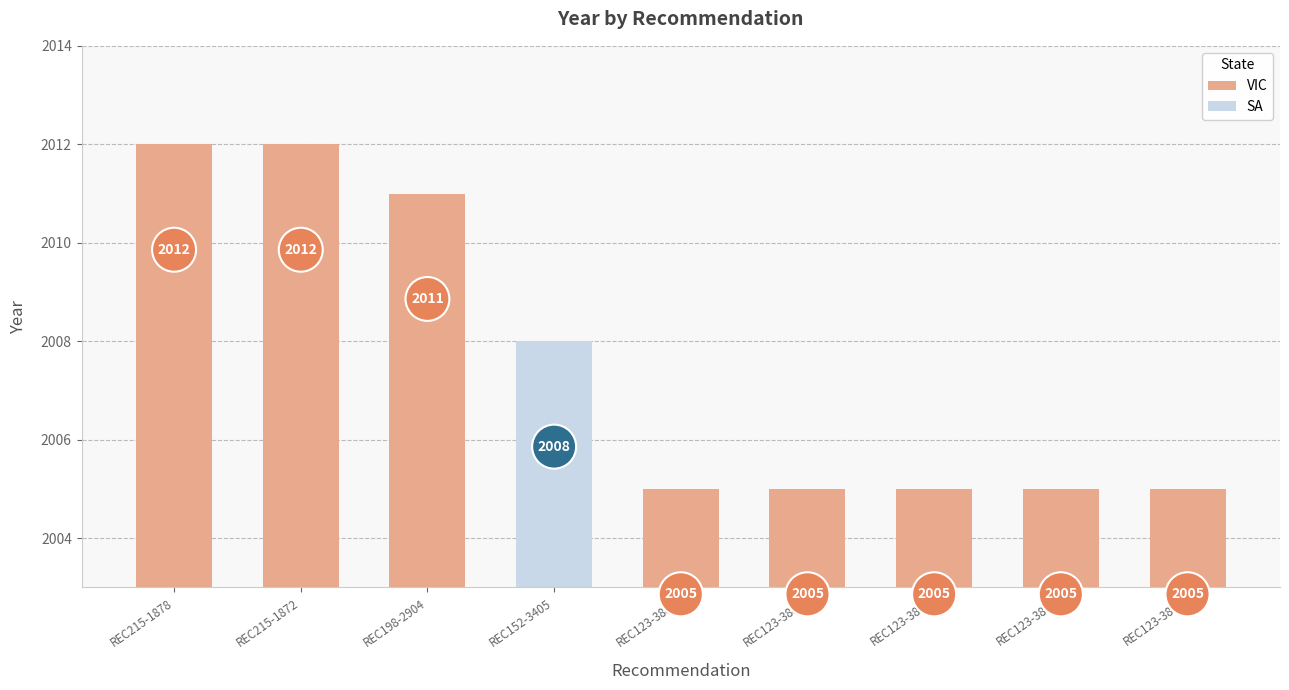

The value at REC123-3874 is 2711. True or false?

False